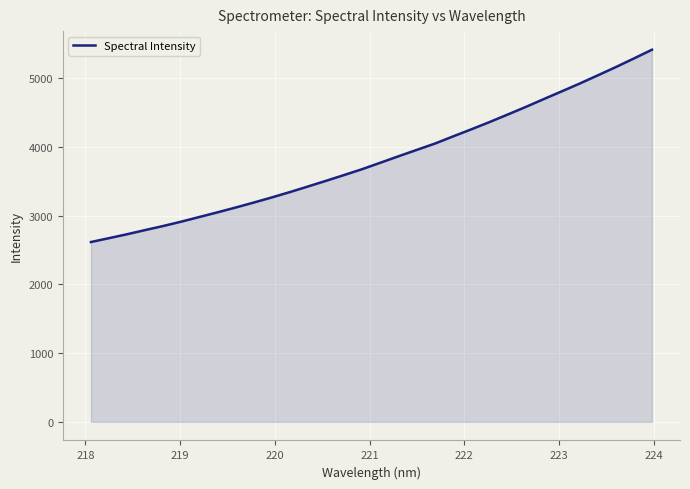

Reading left to right, what are all the values shown in this chart?

2614.9	2671.2	2728.5	2789.2	2848.5	2912.1	2979.8	3047.4	3117.3	3189.8	3264.5	3342.3	3423.9	3506.4	3590.6	3676.5	3769.5	3863.3	3955.2	4046.7	4150.6	4252.8	4357.4	4466.4	4576.8	4691.6	4804.7	4918.9	5038.0	5158.6	5283.7	5411.1